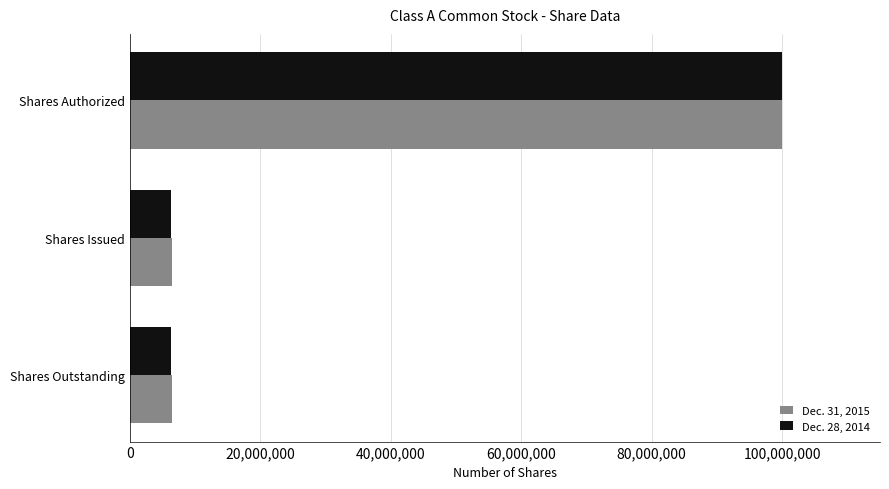

Rank the series at Shares Issued from lowest to highest value.

Dec. 28, 2014, Dec. 31, 2015